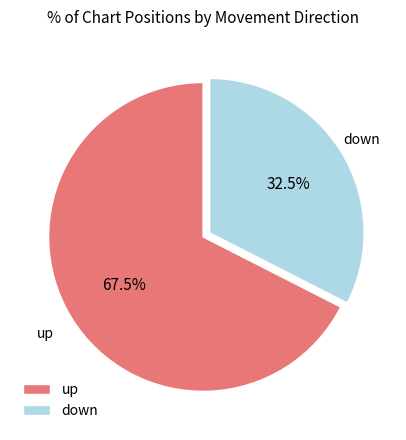

Which has a higher value, up or down?

up